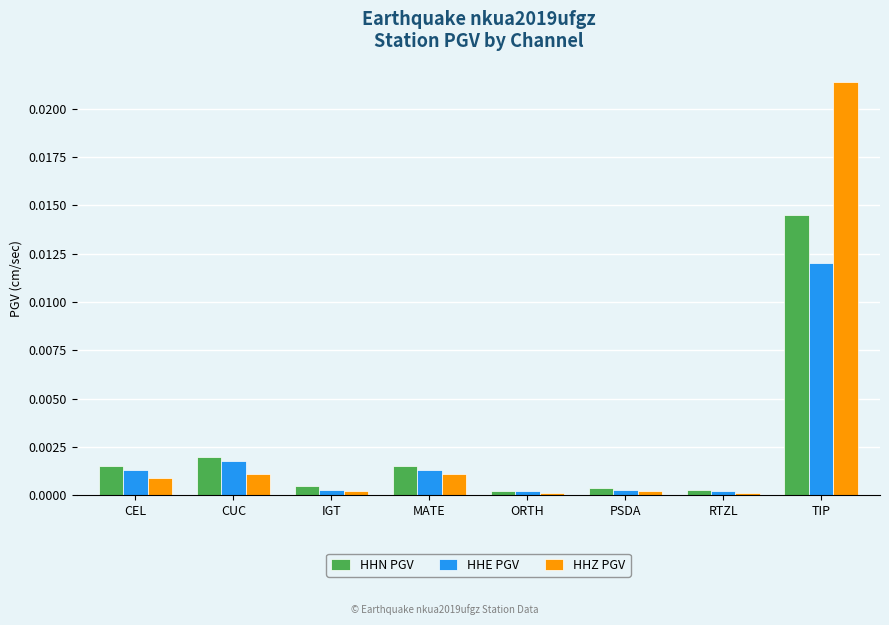

How many bars are there in total?

24